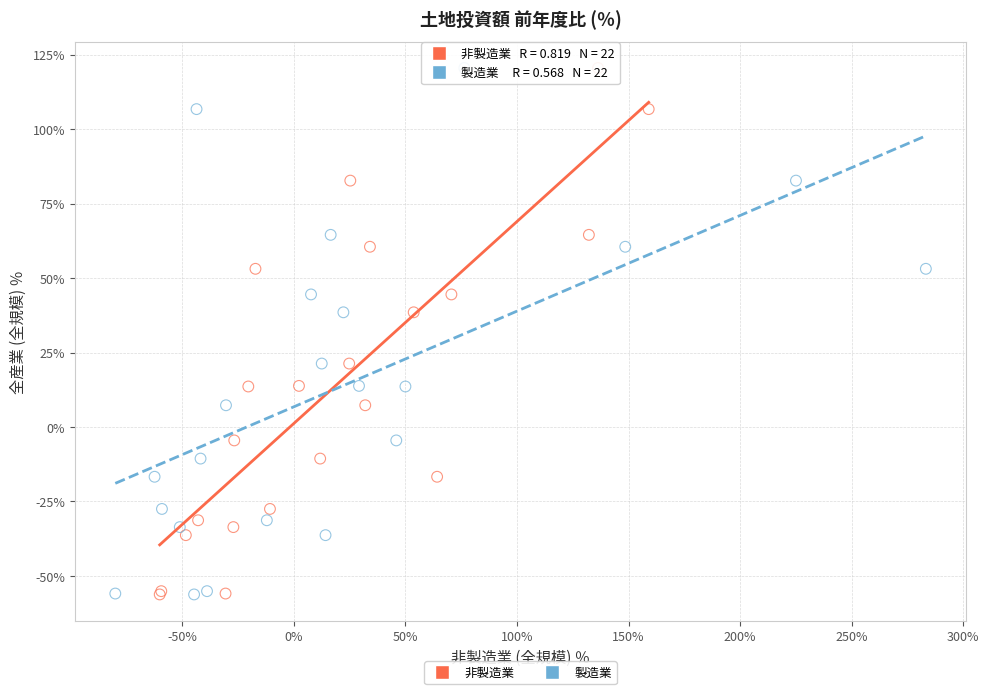

What are all the series names shown in the legend?

非製造業, 製造業